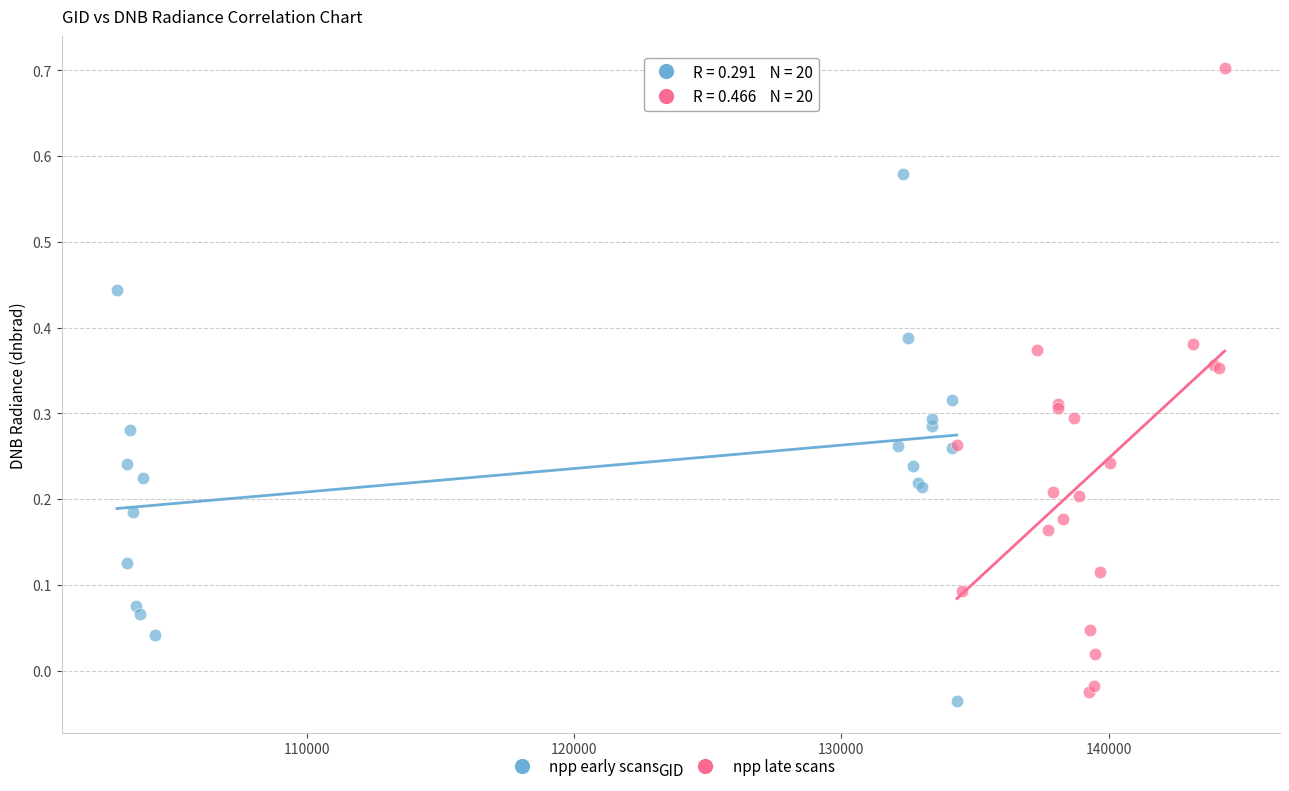

Which series reaches the maximum Y coordinate?

npp late scans